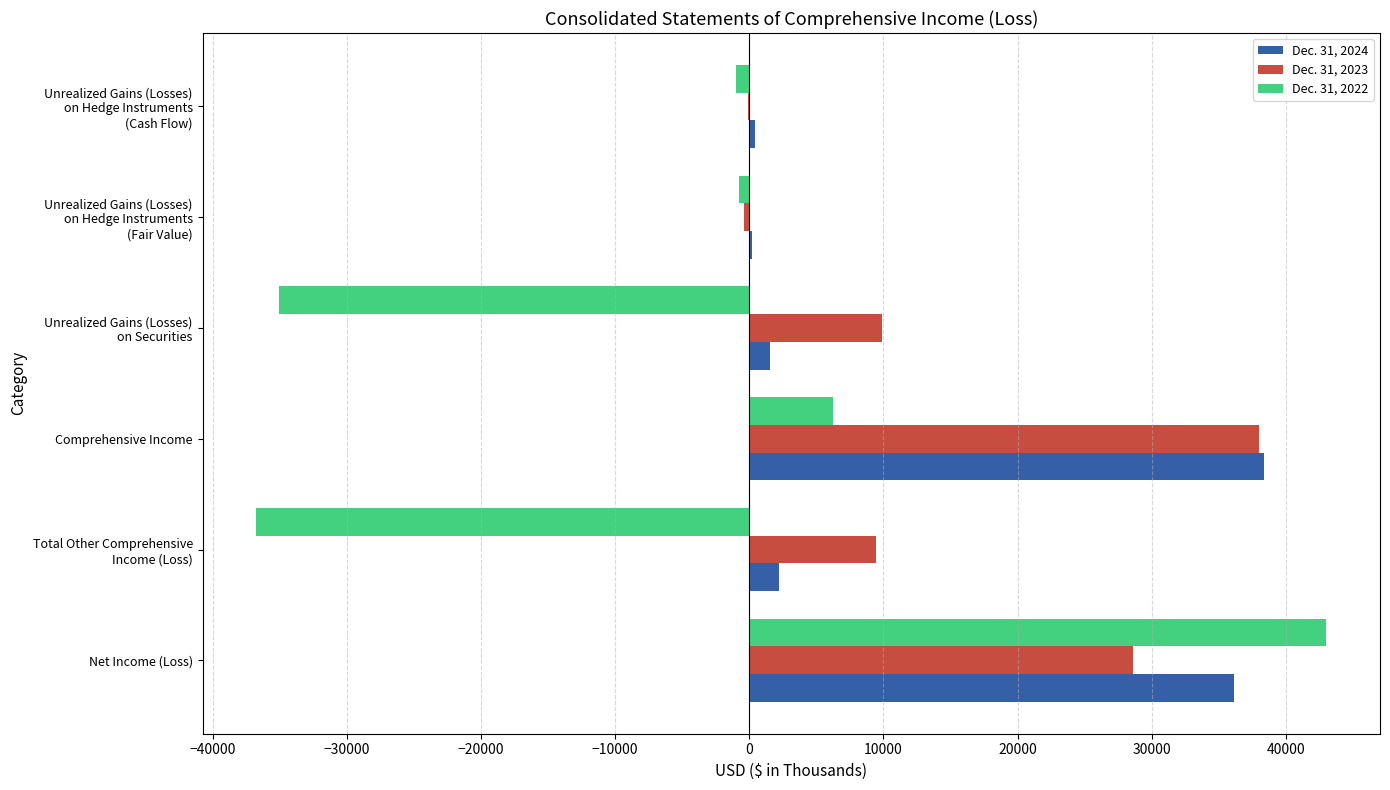

What is the total value across all series at Net Income (Loss)?

107756